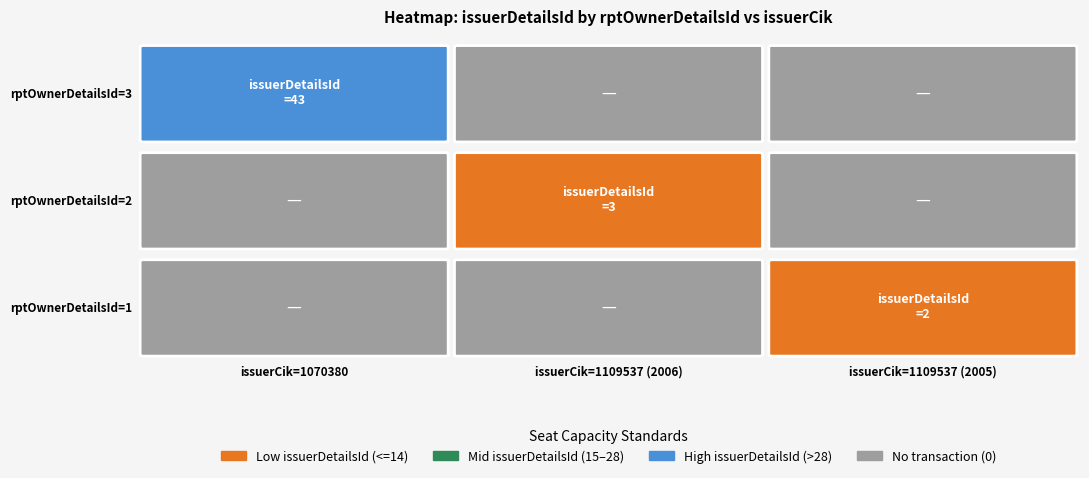

List the labels in order of 3 value, smallest first.

1, 2, 3